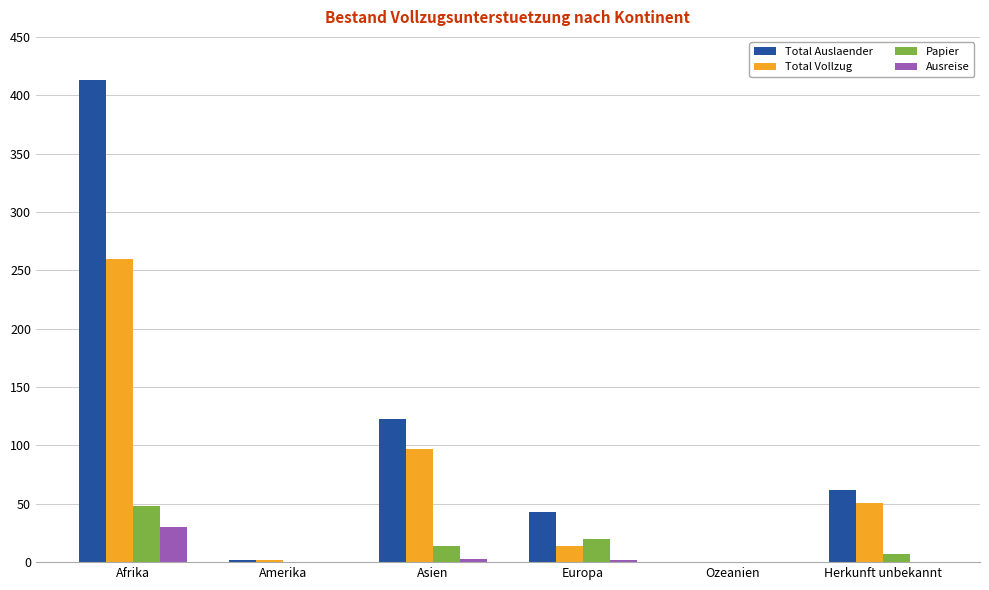

What is the maximum value shown in the chart?

413